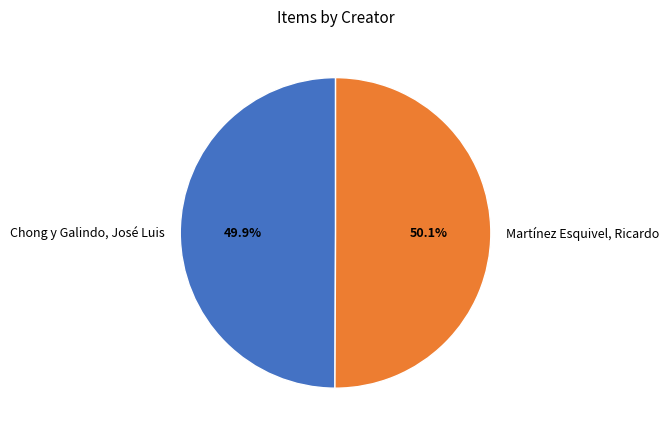

Rank the categories by value from lowest to highest.

Chong y Galindo, José Luis, Martínez Esquivel, Ricardo